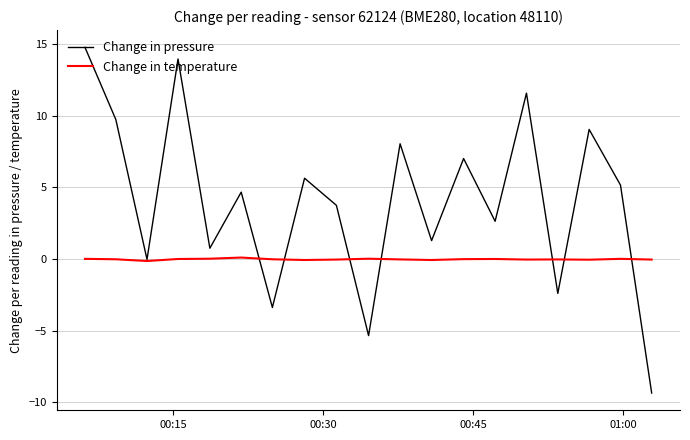

Rank the series by their average value, from lowest to highest.

Change in temperature, Change in pressure